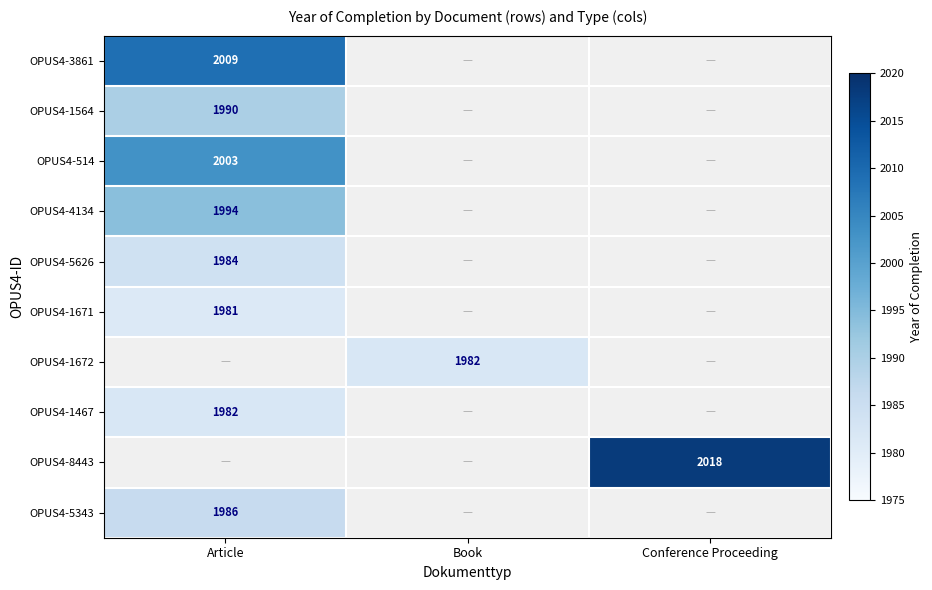

Is it true that OPUS4-4134 equals 1182 at Article?

False